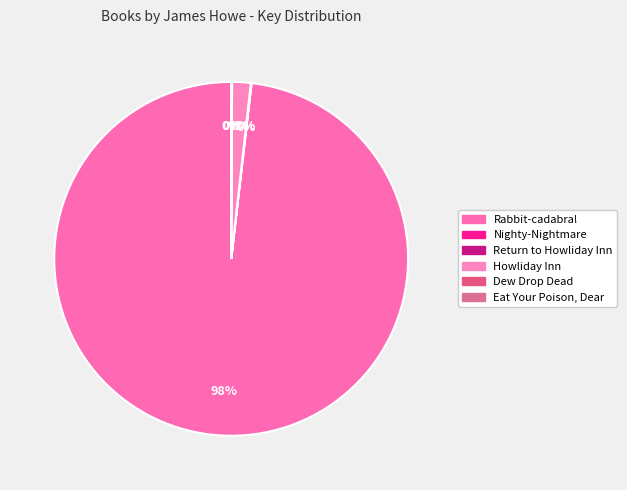

Rank the categories by value from highest to lowest.

Rabbit-cadabra!, Howliday Inn, Dew Drop Dead, Eat Your Poison, Dear, Nighty-Nightmare, Return to Howliday Inn